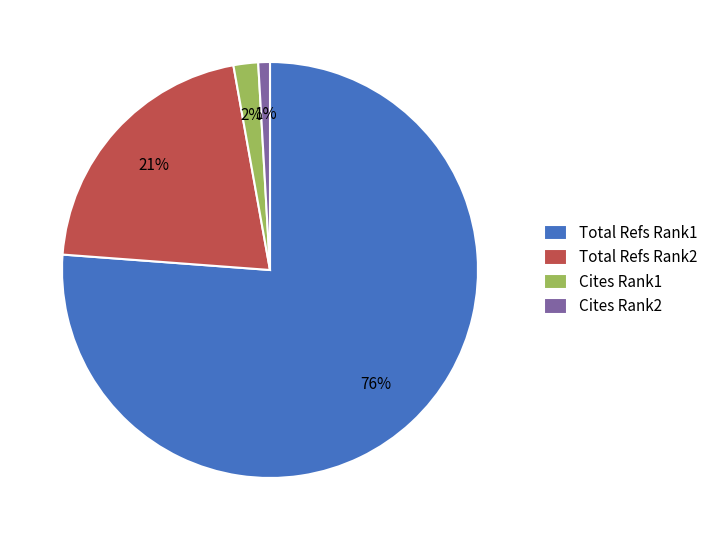

Rank the categories by value from lowest to highest.

Cites Rank2, Cites Rank1, Total Refs Rank2, Total Refs Rank1